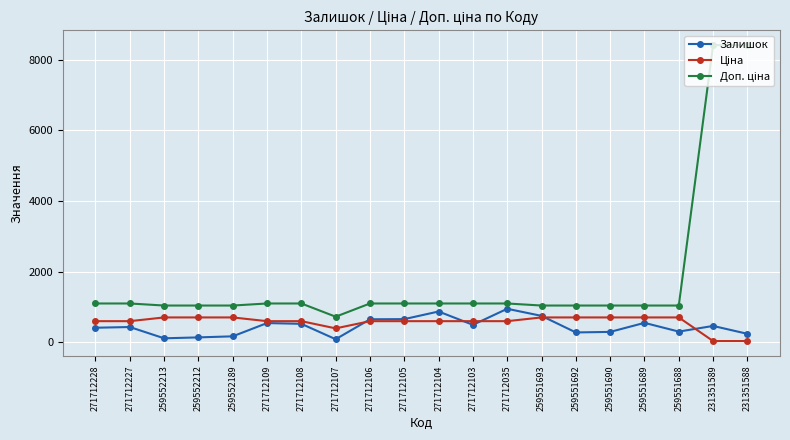

What is the value of the Залишок point at the 17th from the left?

552.0